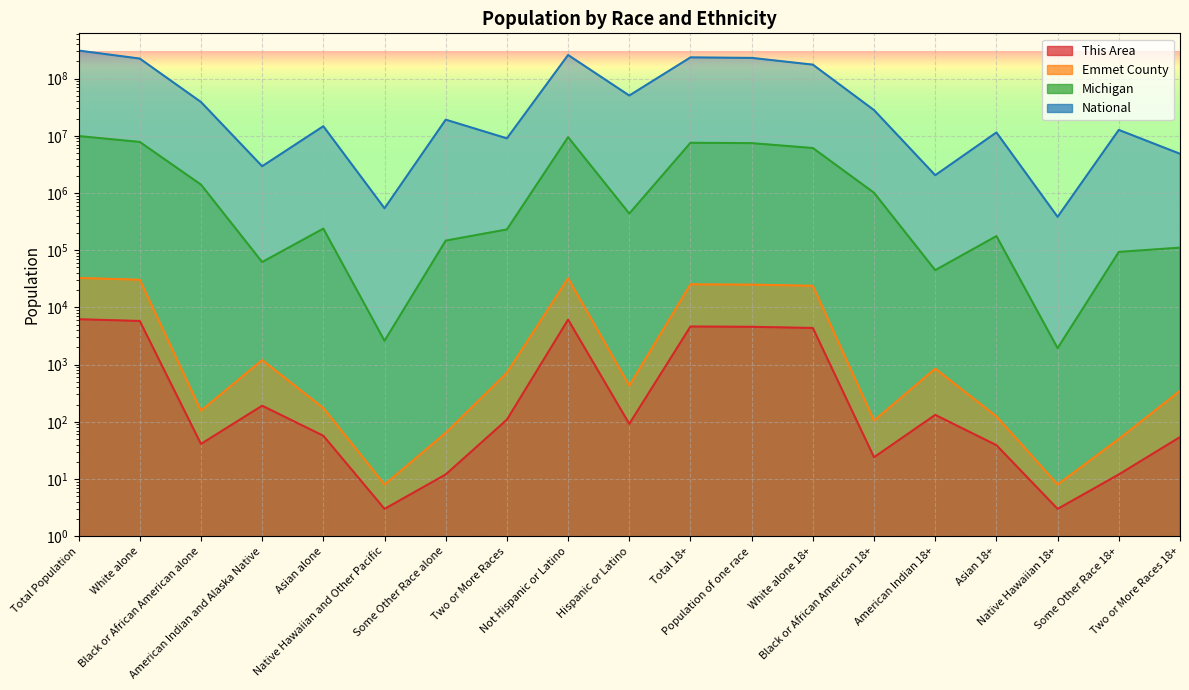

Which series has the widest spread of values?

National